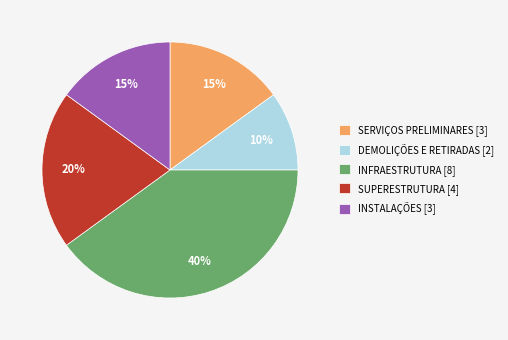

The INFRAESTRUTURA slice represents 40% of the pie. True or false?

True